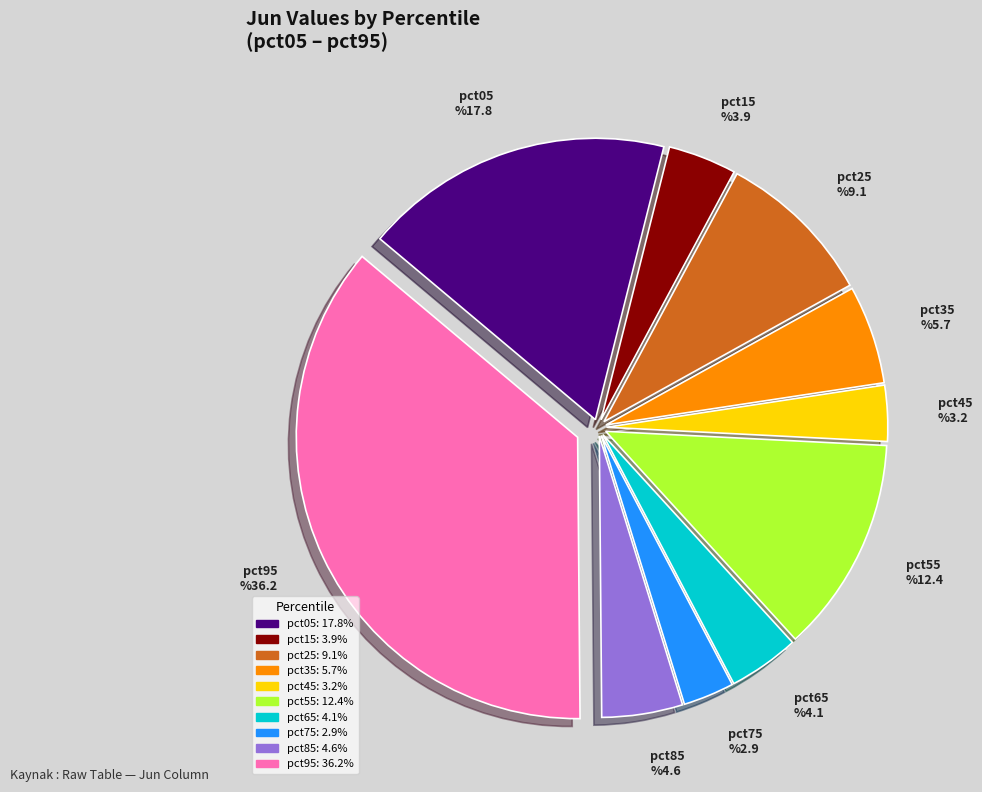

Is it true that pct25 is 1% of the pie?

False